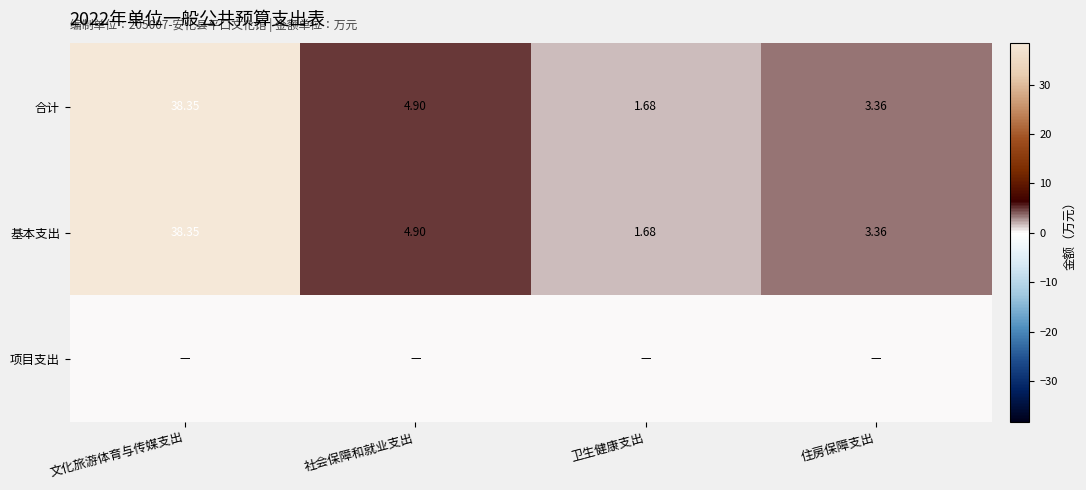

At which label does 基本支出 reach its peak?

文化旅游体育与传媒支出